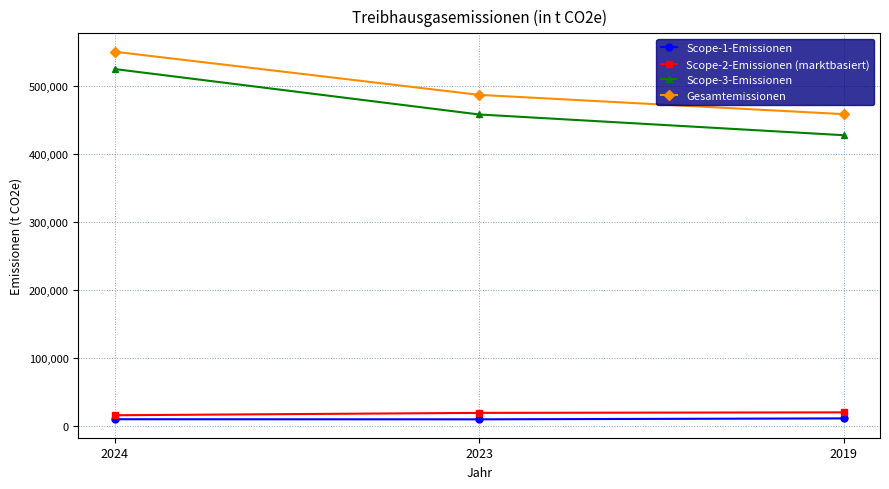

The value of Gesamtemissionen at 2024 is 550788. True or false?

True